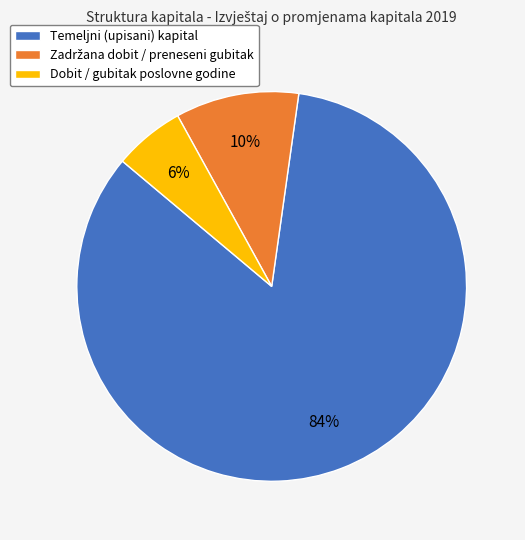

Between Dobit / gubitak poslovne godine and Temeljni (upisani) kapital, which is larger?

Temeljni (upisani) kapital